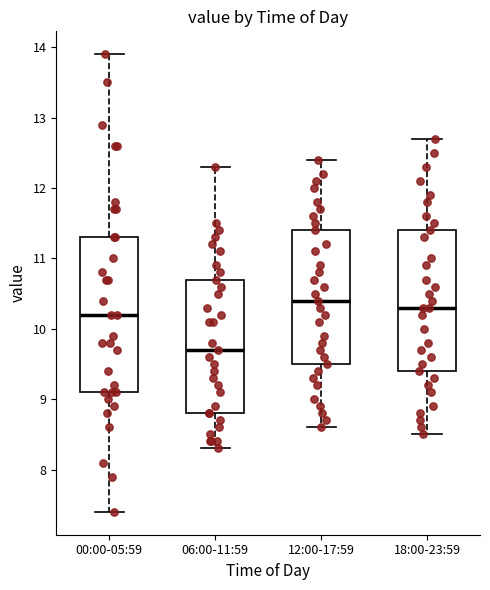

Where does the median line of the box for 00:00-05:59 sit on the y-axis? The values are not printed on the chart, so give them approximately, as read against the axis.

10.2